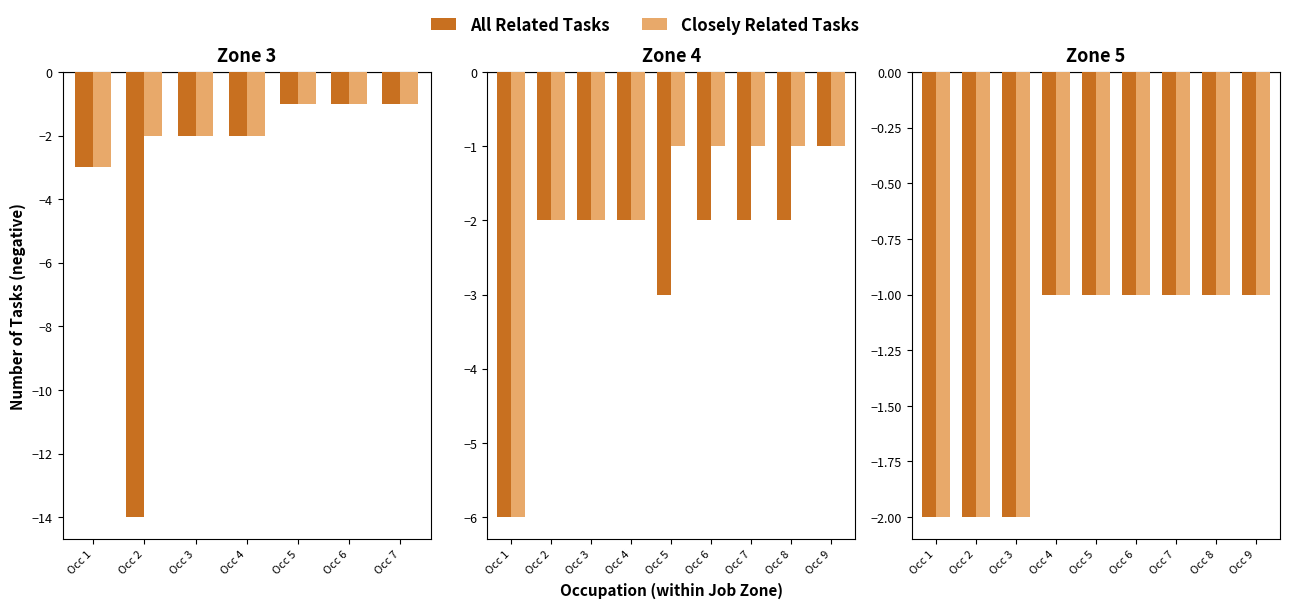

At Occ 5, list the series in order from smallest to largest.

All Related Tasks, Closely Related Tasks